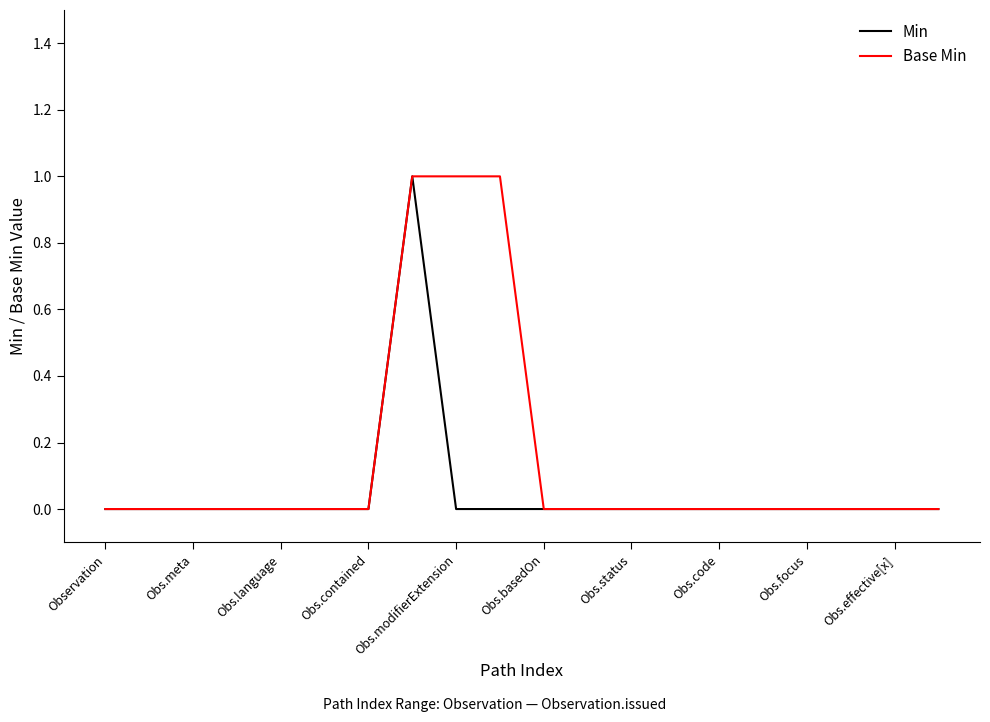

How many series are shown in this chart?

2